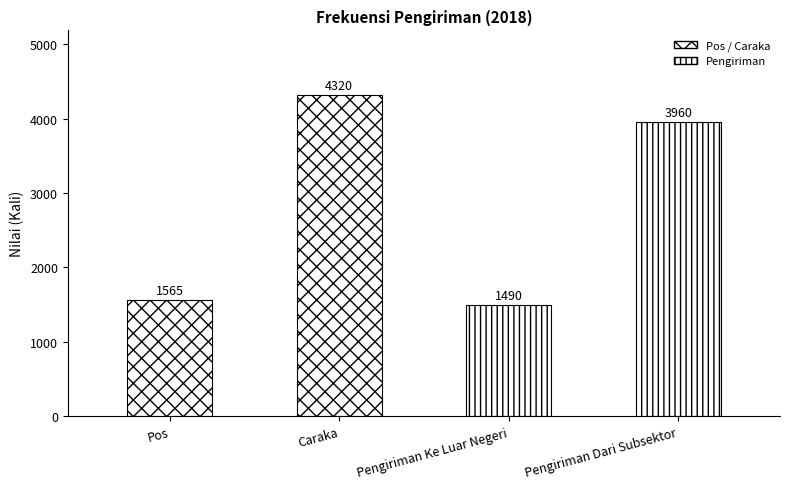

What is the label of the 2nd bar from the right?

Pengiriman Ke Luar Negeri